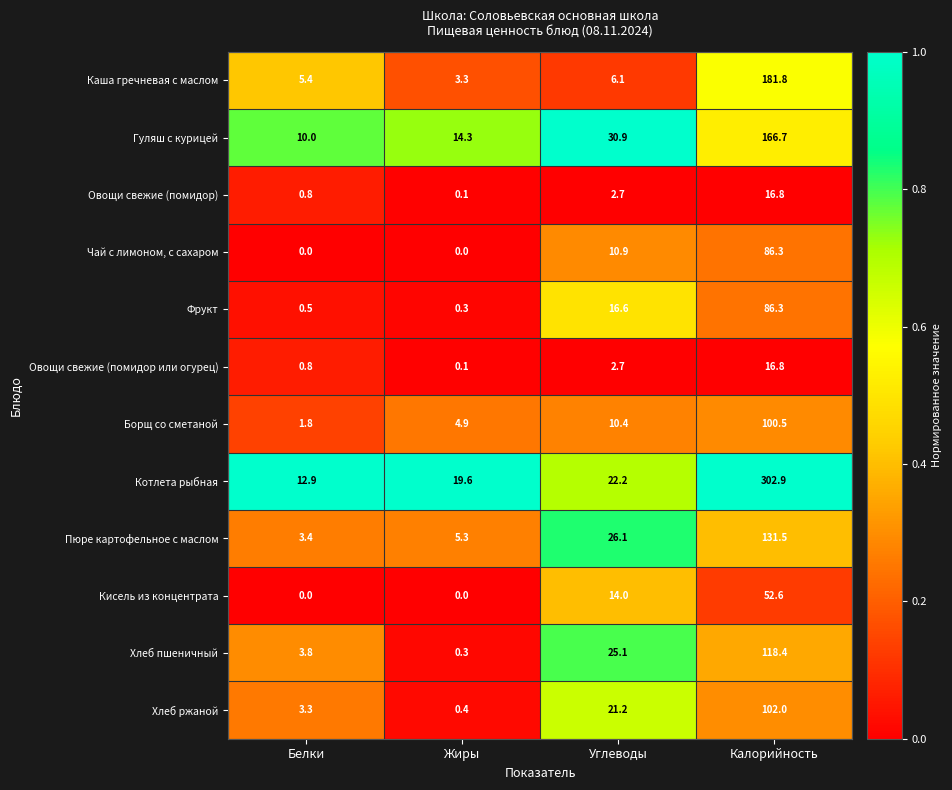

What is the difference between the highest and lowest values at Калорийность?

286.1